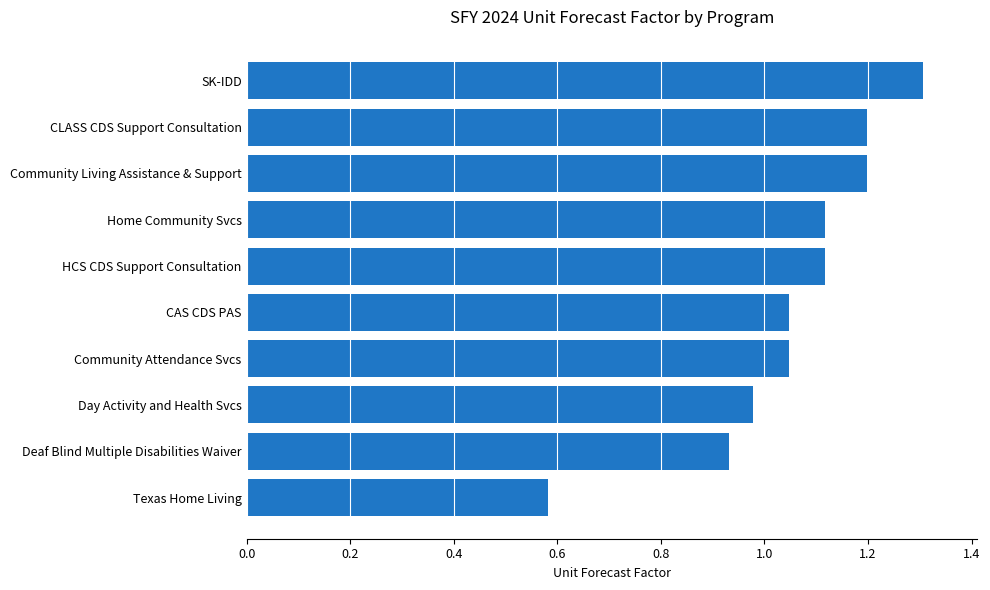

What is the difference between the maximum and second lowest values?

0.4